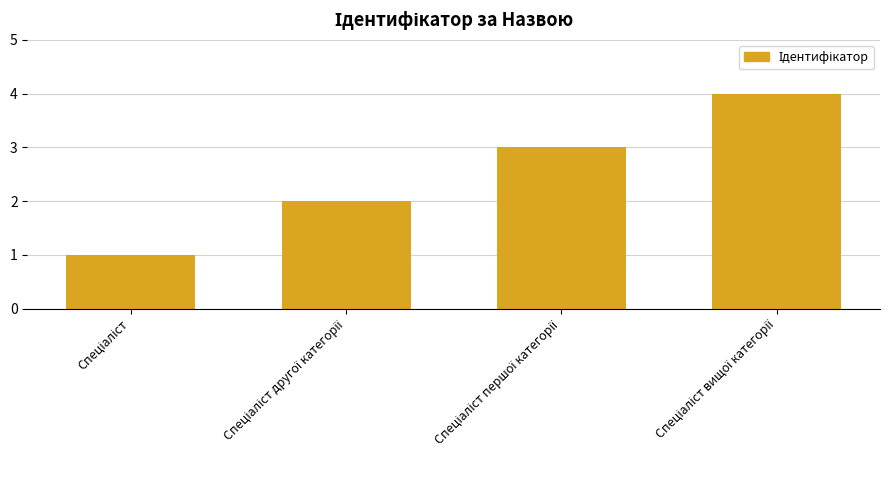

What is the greatest value displayed?

4